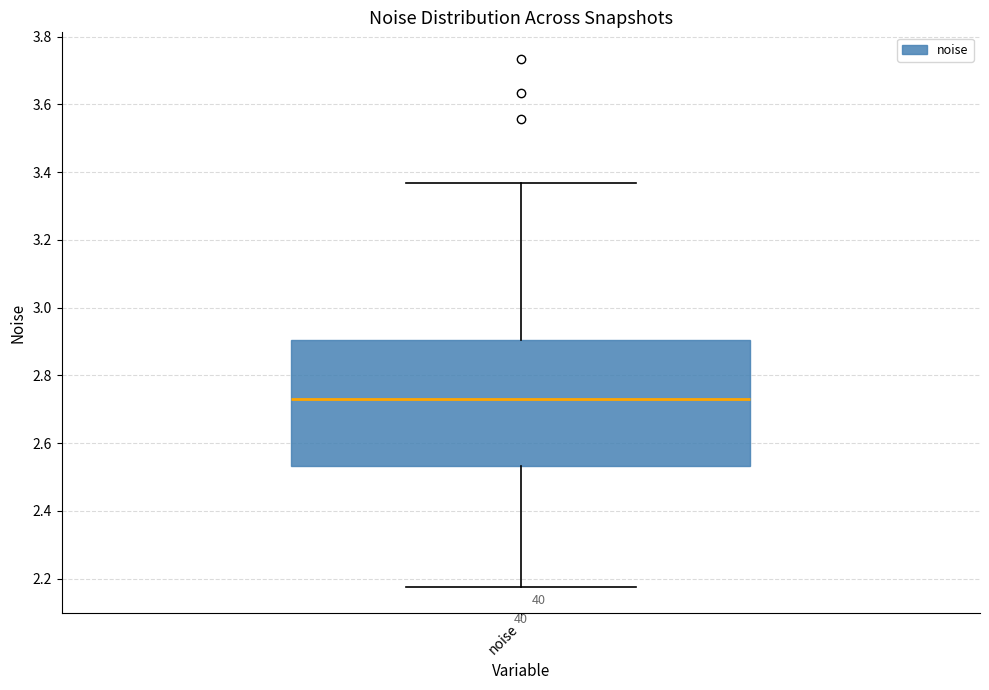

Transcribe this box plot: give where the median line is, the range the box spans, and where the two whiskers end, as read against the y-axis. The values are not printed on the chart, so give them approximately, as read against the axis.

median 2.74, box 2.54 to 2.90, whiskers 2.18 to 3.36